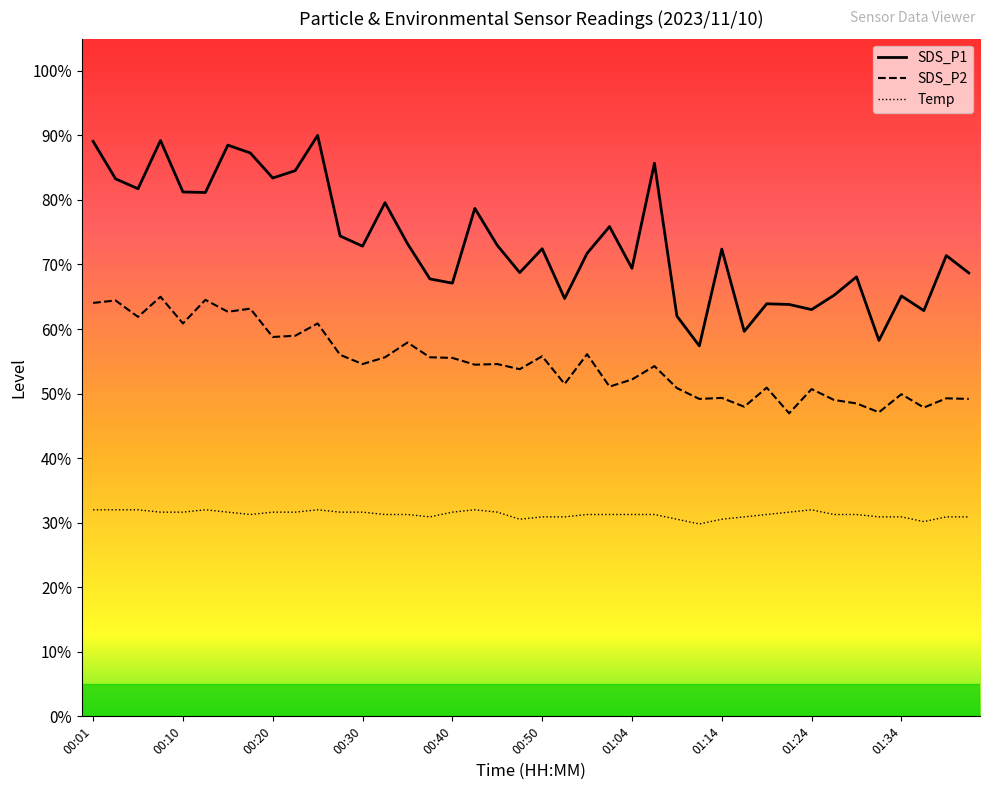

What value does the Temp series have at 00:35?

31.3